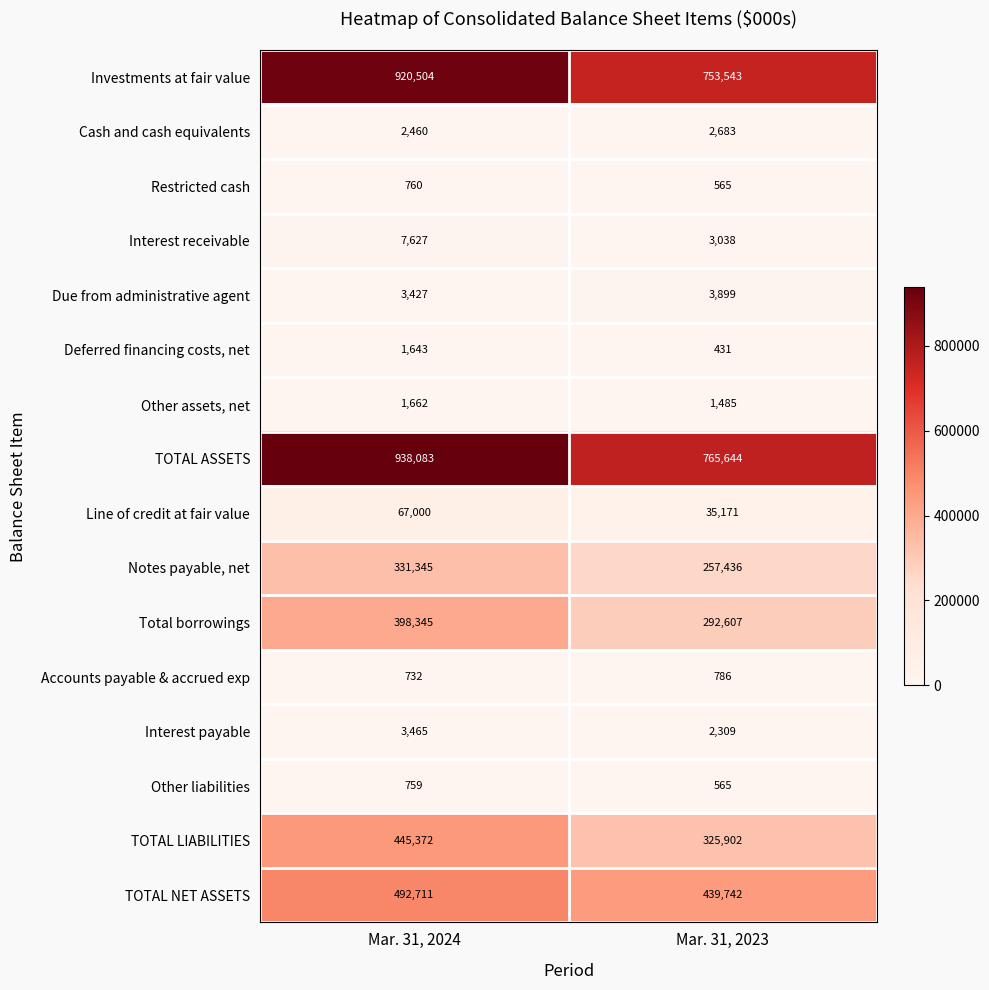

At how many categories does at least one series exceed 531046?

2